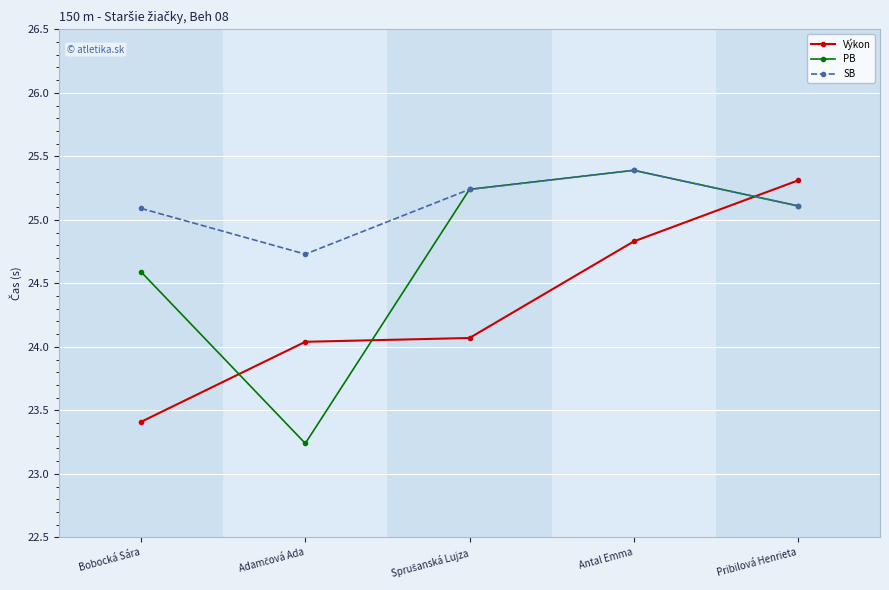

The SB series shows 25.4 at Antal Emma. True or false?

True